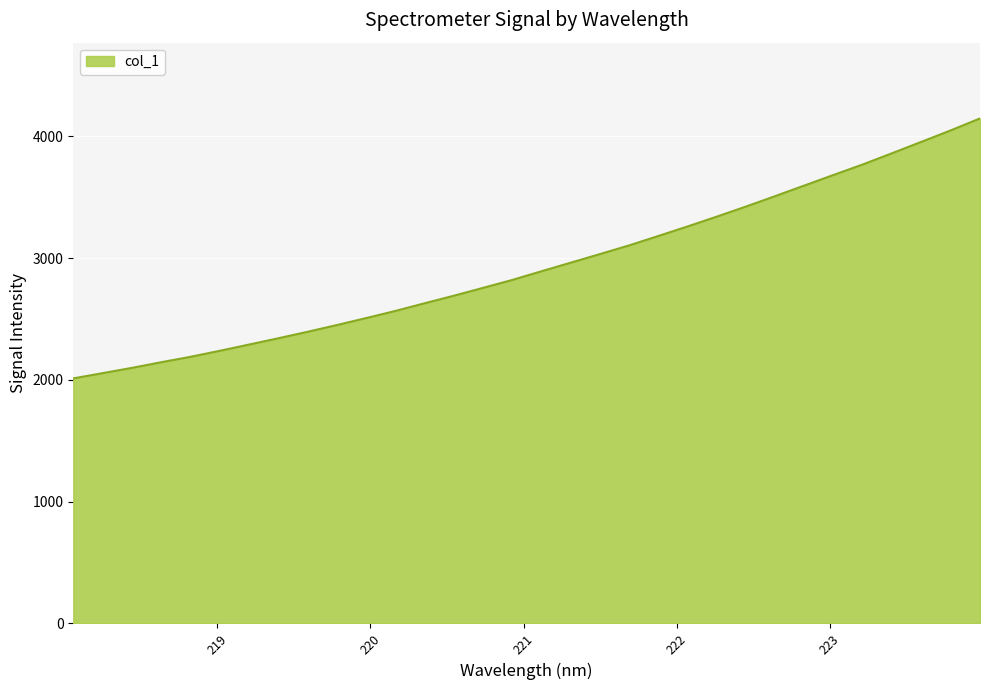

What is the greatest value displayed?

4146.7